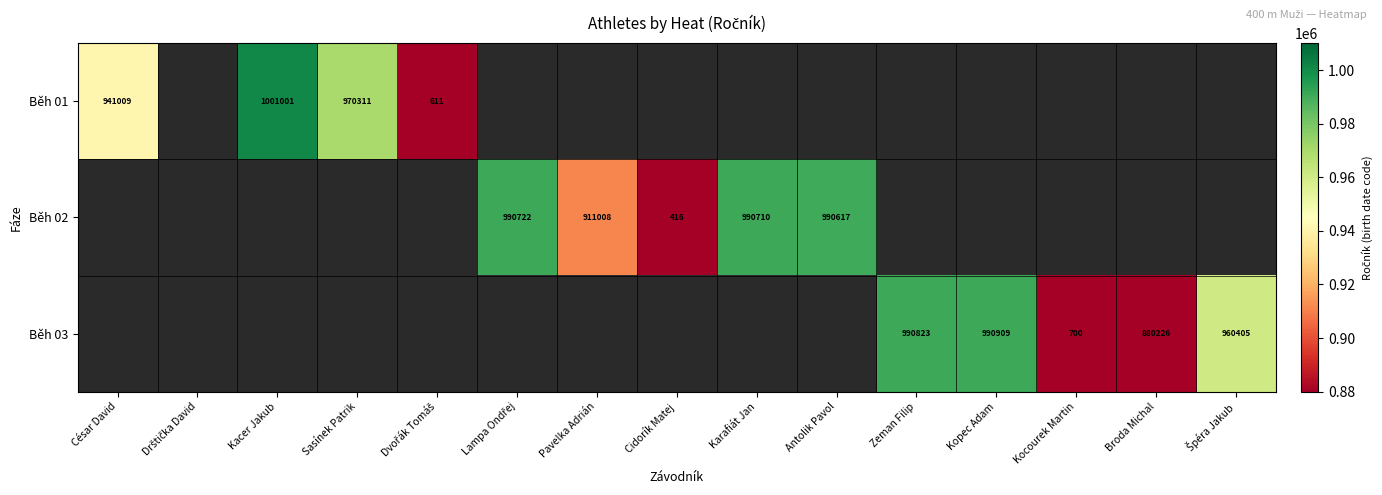

The Běh 02 series shows 990617 at Antolik Pavol. True or false?

True